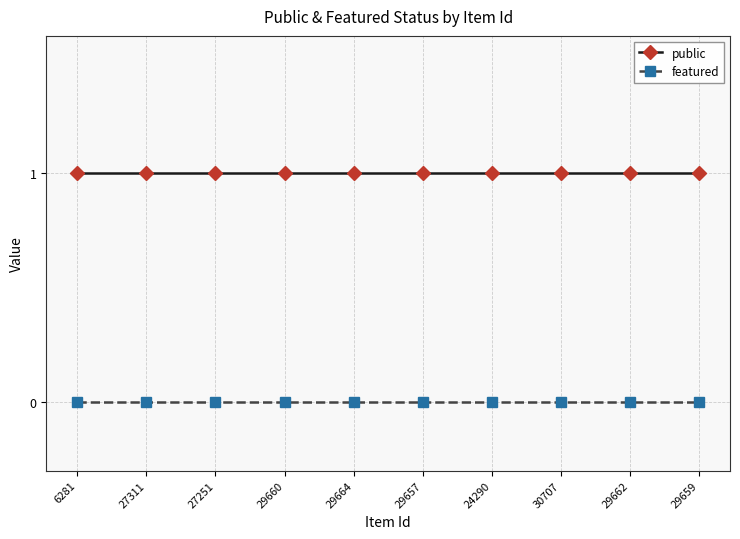

Does the chart display data point markers on the line(s)?

Yes